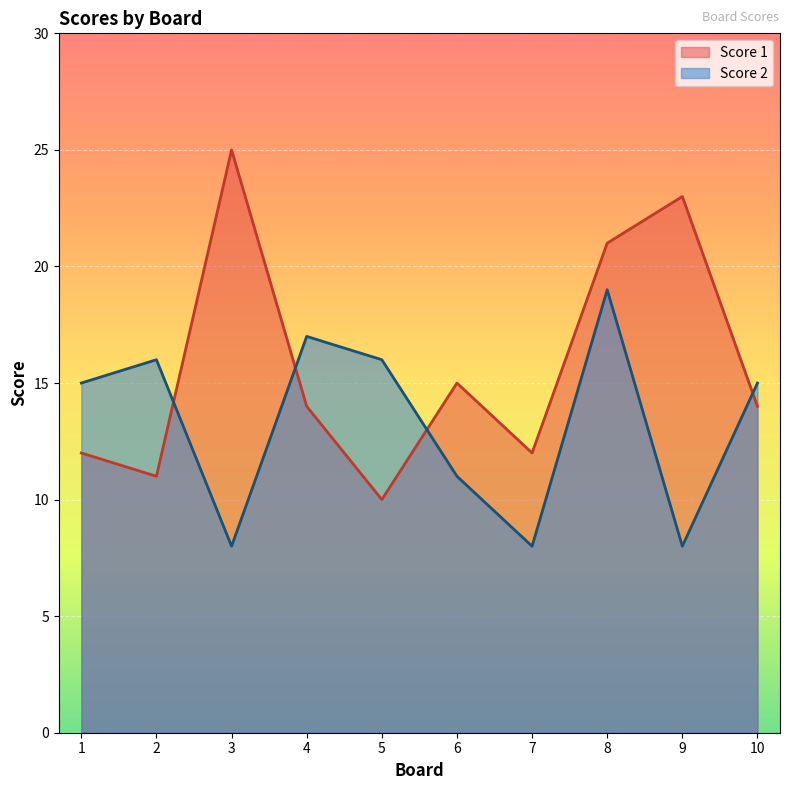

Reading left to right, list all the values displayed in this chart.

Score 1: 1=12	2=11	3=25	4=14	5=10	6=15	7=12	8=21	9=23	10=14
Score 2: 1=15	2=16	3=8	4=17	5=16	6=11	7=8	8=19	9=8	10=15